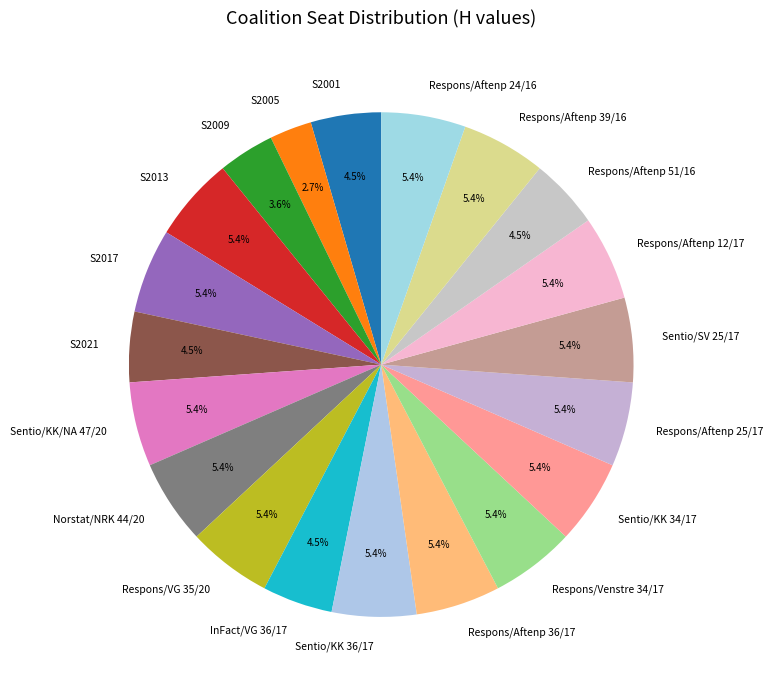

Is the sum of S2017 and Respons/Aftenp 39/16 greater than half?

No